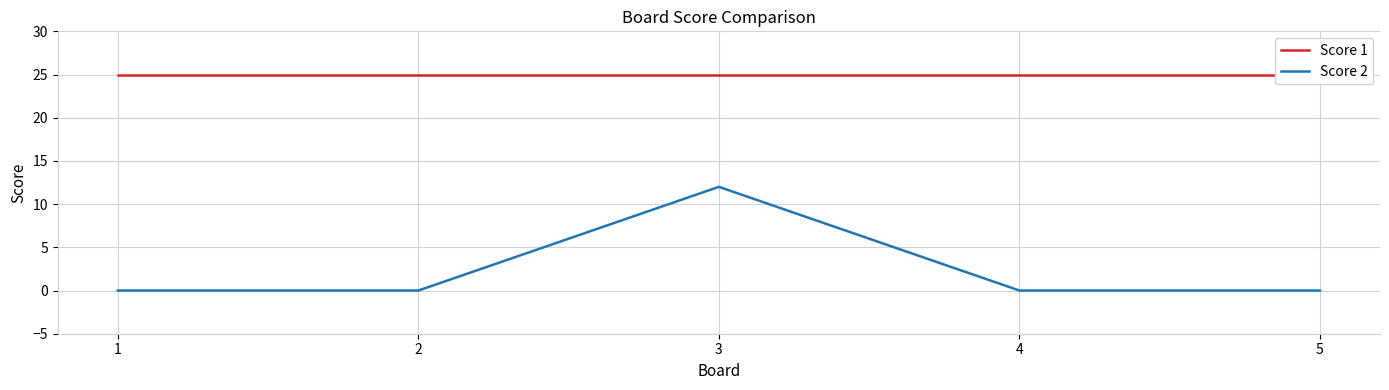

The Score 2 series shows 0 at 4. True or false?

True